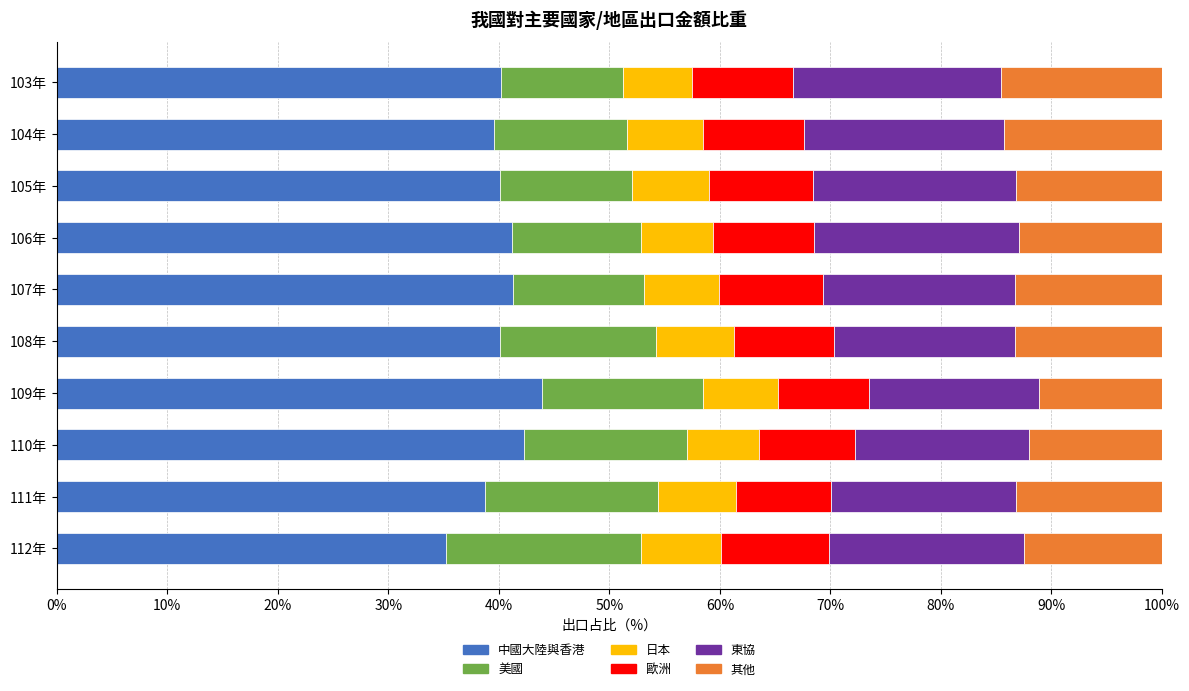

The 中國大陸與香港 series shows 41.2 at 106年. True or false?

True